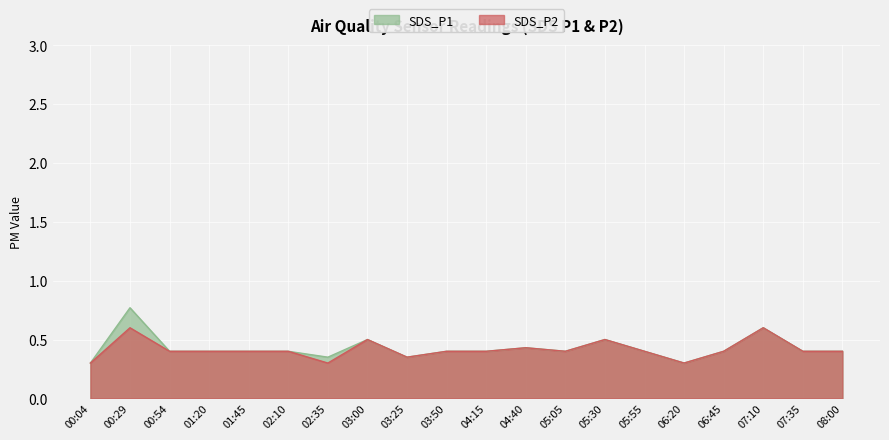

Rank the series by their average value, from highest to lowest.

SDS_P1, SDS_P2